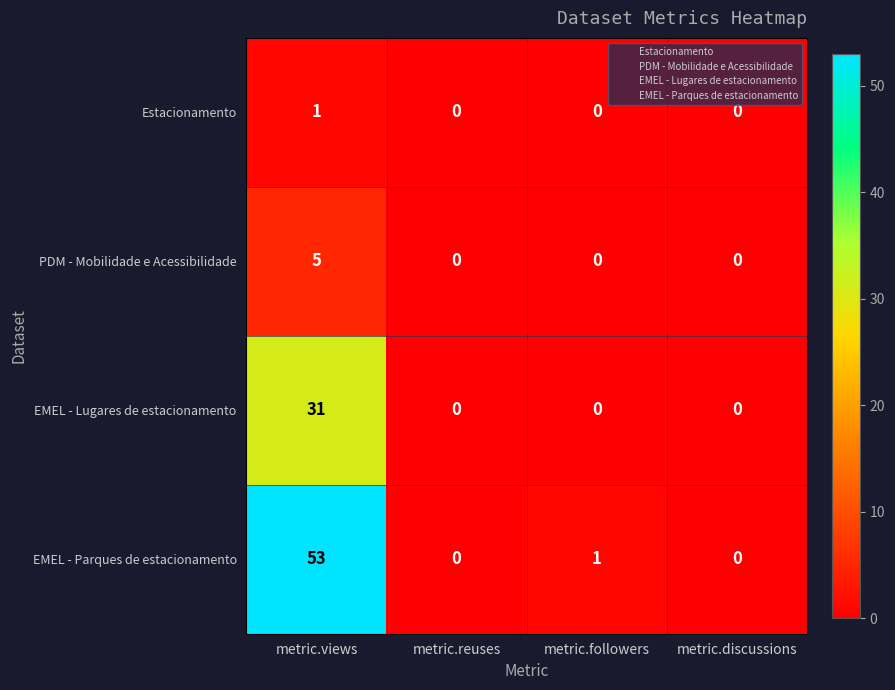

What is the greatest value displayed?

53